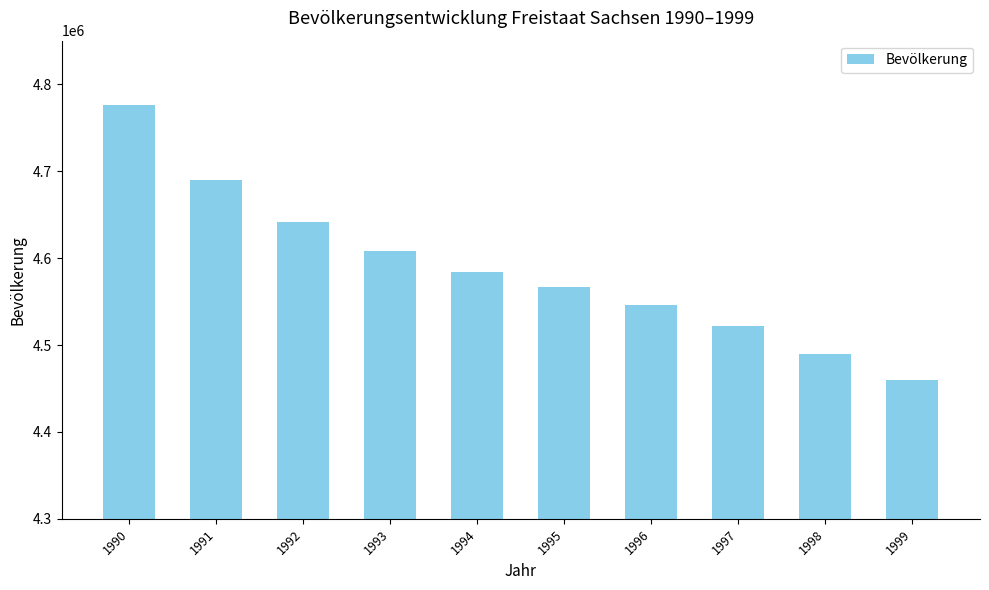

What is the difference between the values at 1992 and 1994?

56763